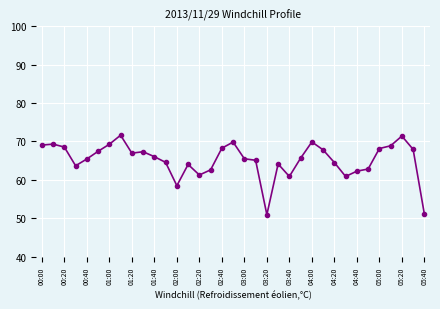

What is the sum of all values?

2281.9